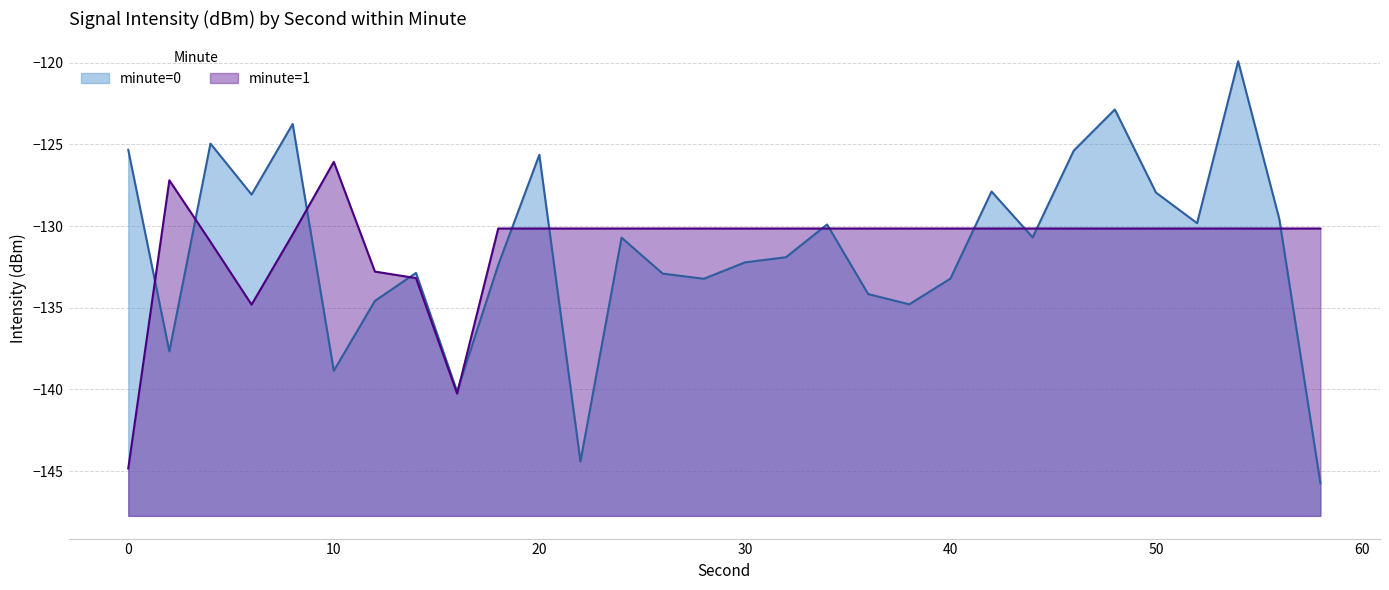

How many times do minute=0 and minute=1 cross each other?

13